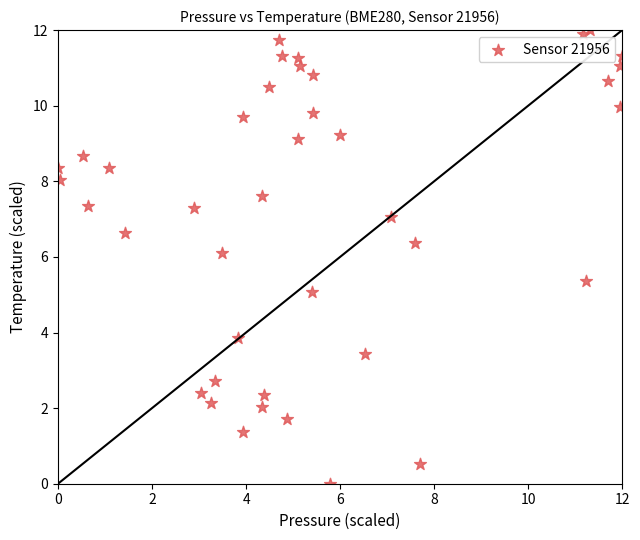

What is the range of X values (max minus min)?

12.0